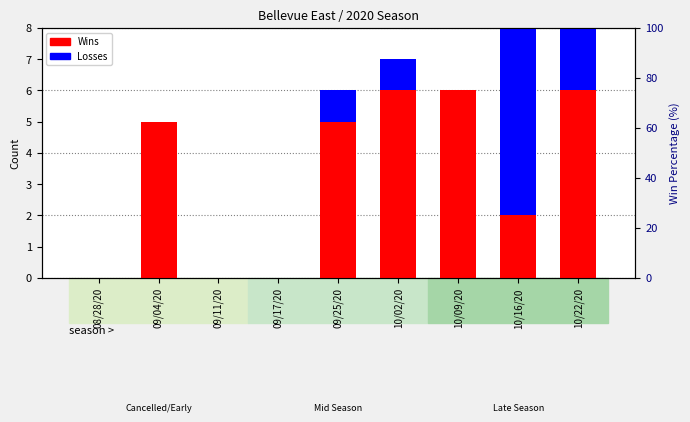

Is the value of Wins at 09/25/20 greater than the value of Losses at 09/11/20?

Yes